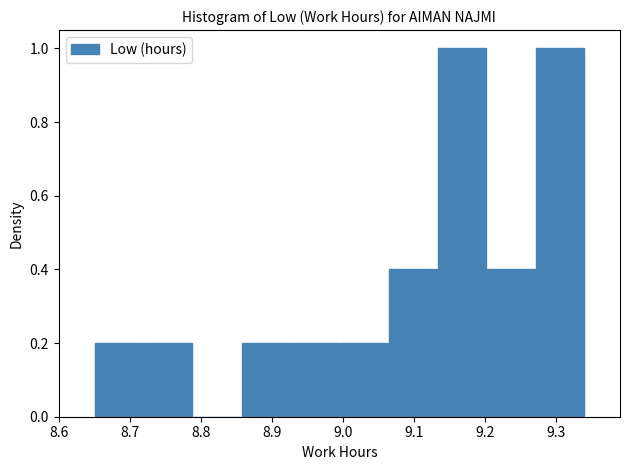

How tall is the bar that spans 8.857 to 8.926 on the x-axis? Neither the bar edges nor the heights are printed on the chart, so give them approximately, as read against the axes.

0.2